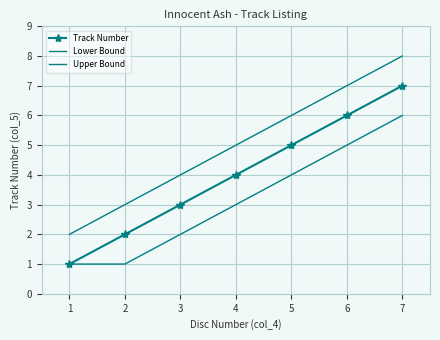

Is the value of Upper Bound at 7 greater than the value of Lower Bound at 6?

Yes